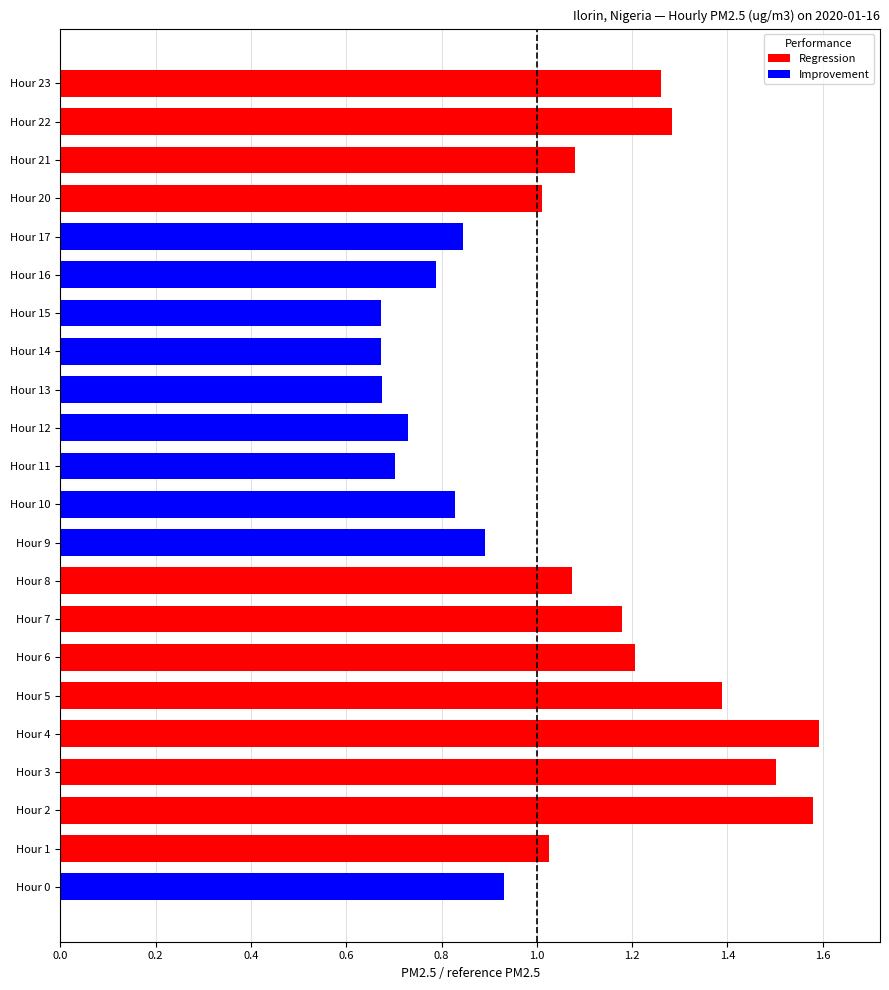

What is the sum of the values at Hour 22 and Hour 7?

2.5